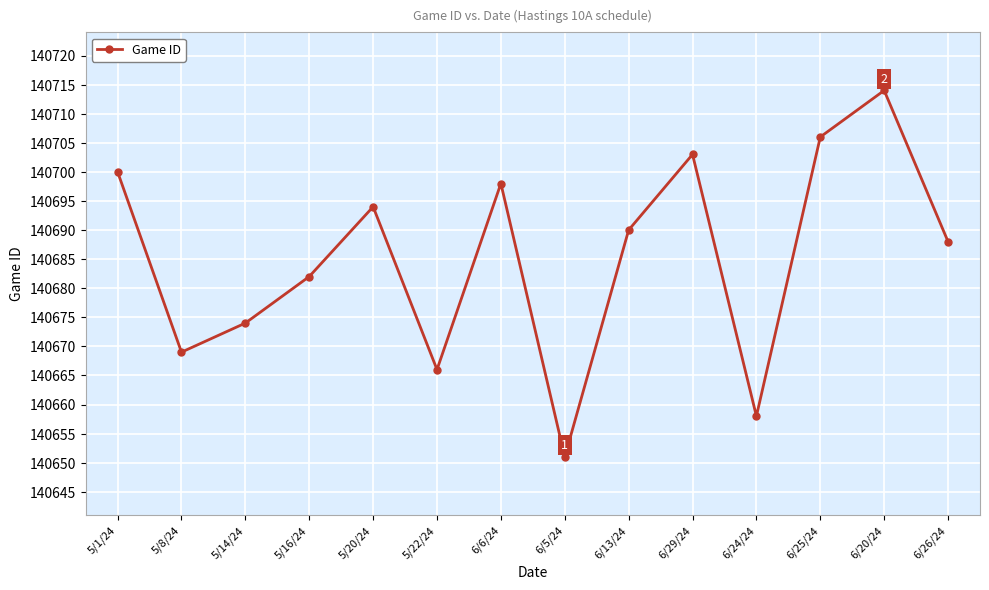

How many distinct data groups are displayed?

1